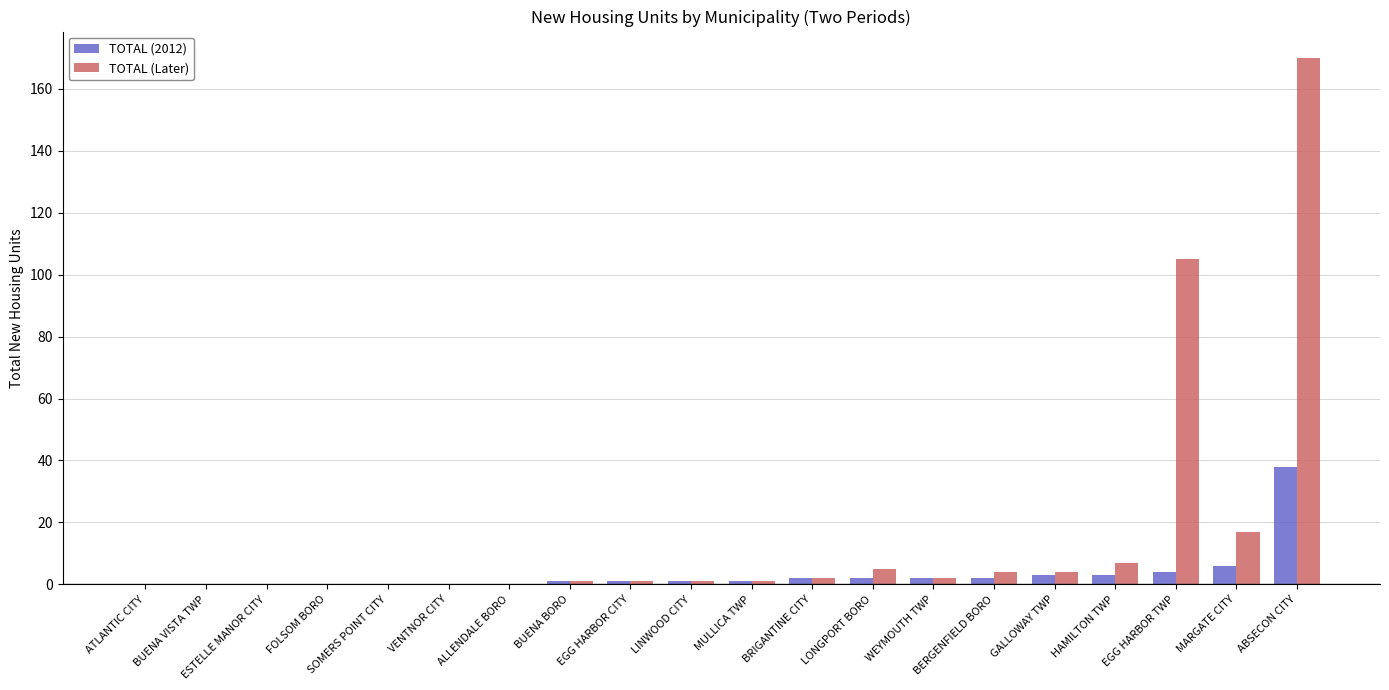

The value of TOTAL (Later) at ATLANTIC CITY is 0. True or false?

True